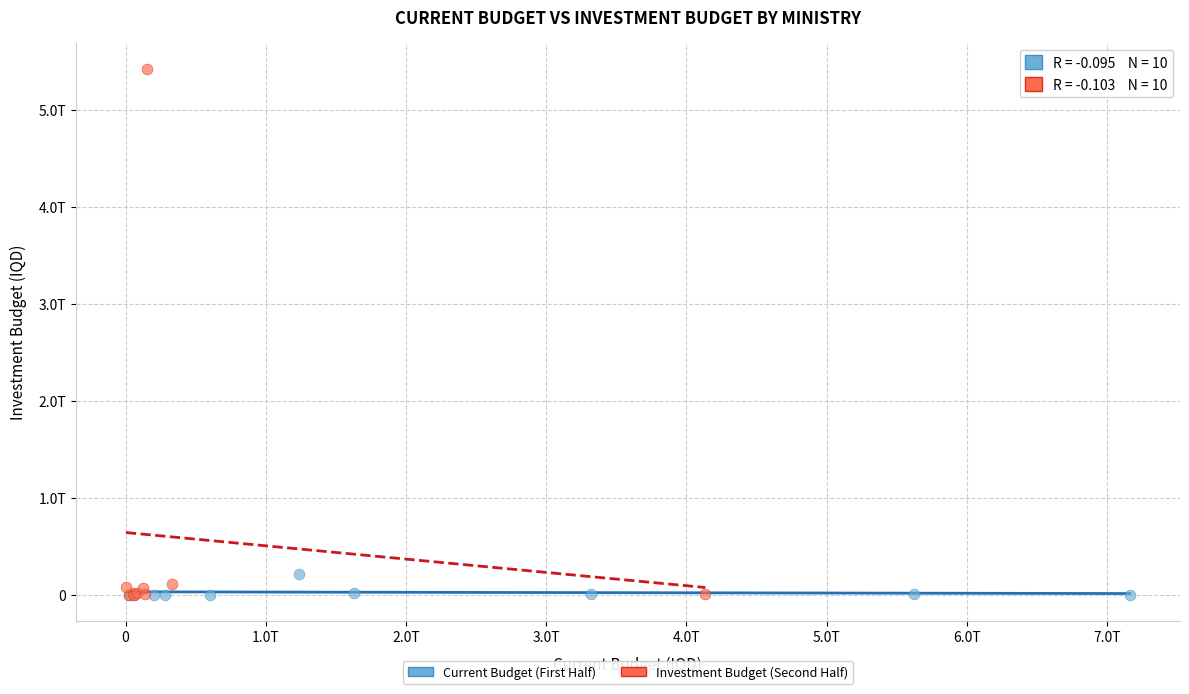

What are all the series names shown in the legend?

Current Budget (First Half), Investment Budget (Second Half)